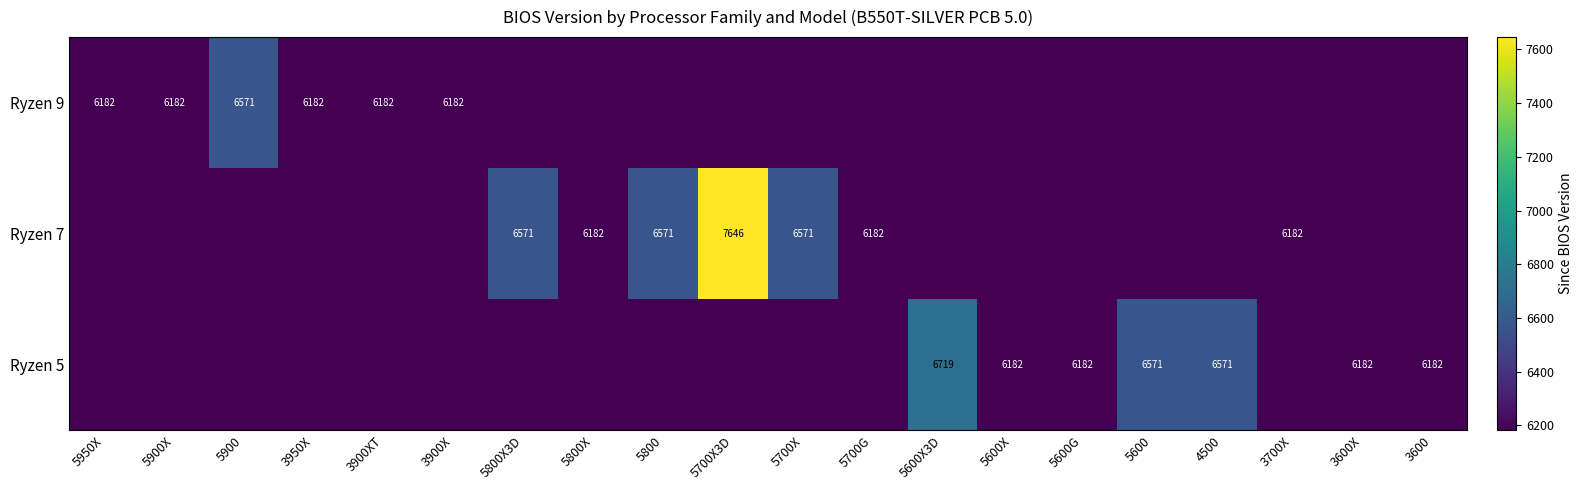

The value of Ryzen 7 at 5800X3D is 10753. True or false?

False